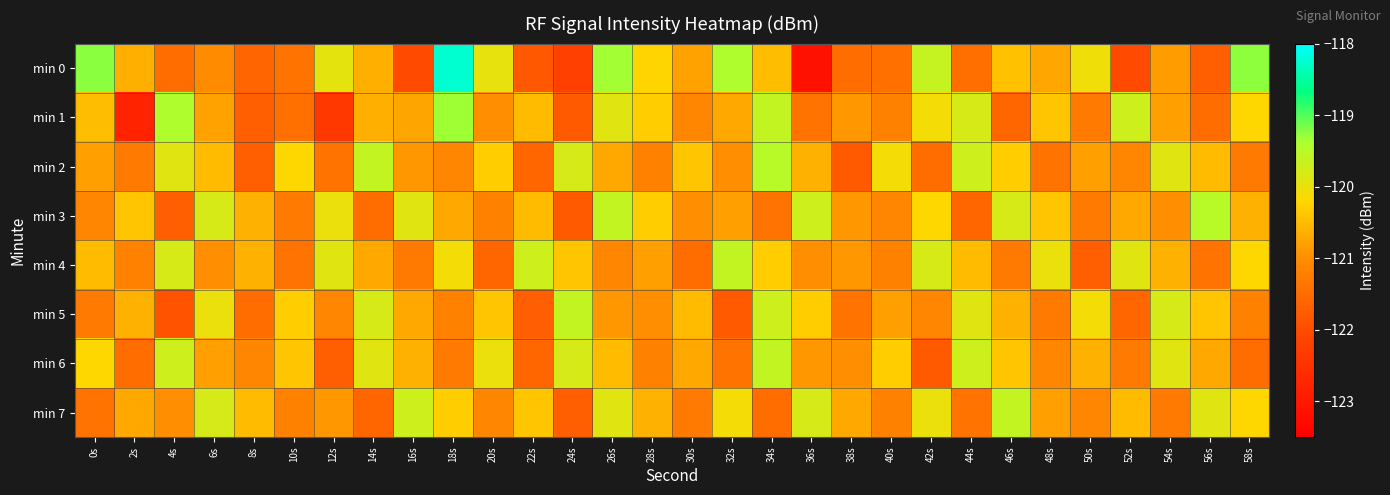

How many categories are shown in the chart?

30